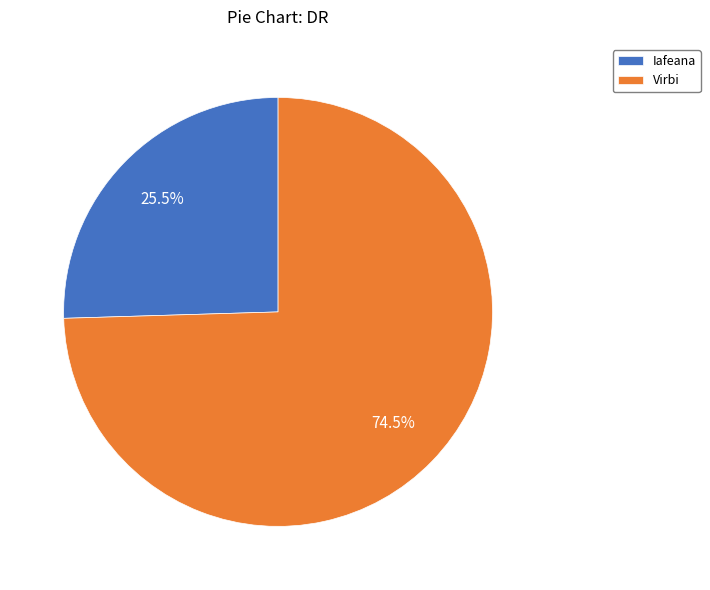

Which has a higher value, Iafeana or Virbi?

Virbi